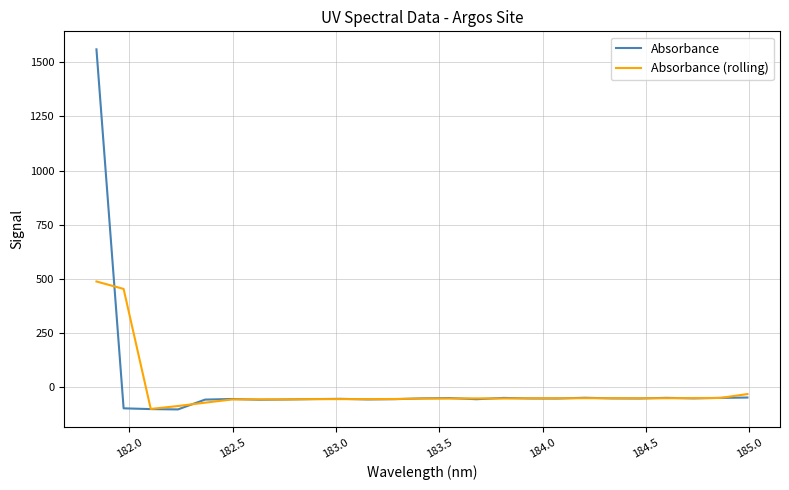

What are all the series names shown in the legend?

Absorbance, Absorbance (rolling)